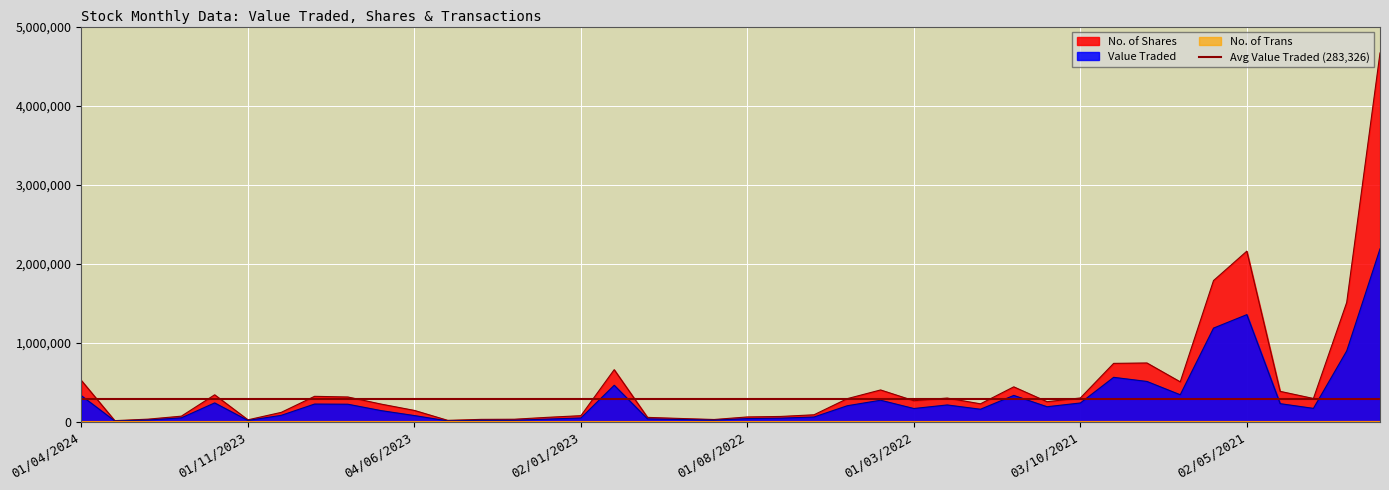

What is the maximum value for No. of Trans?

856